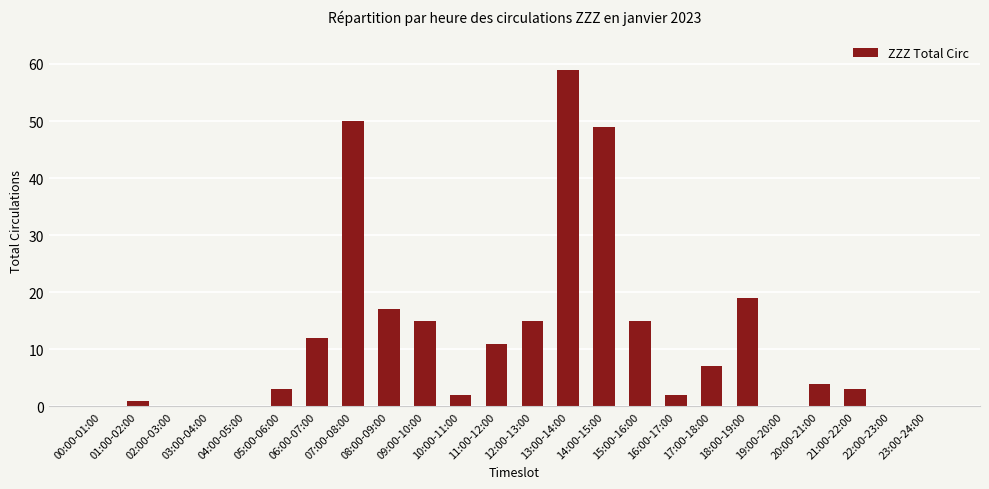

Read the value at 16:00-17:00.

2